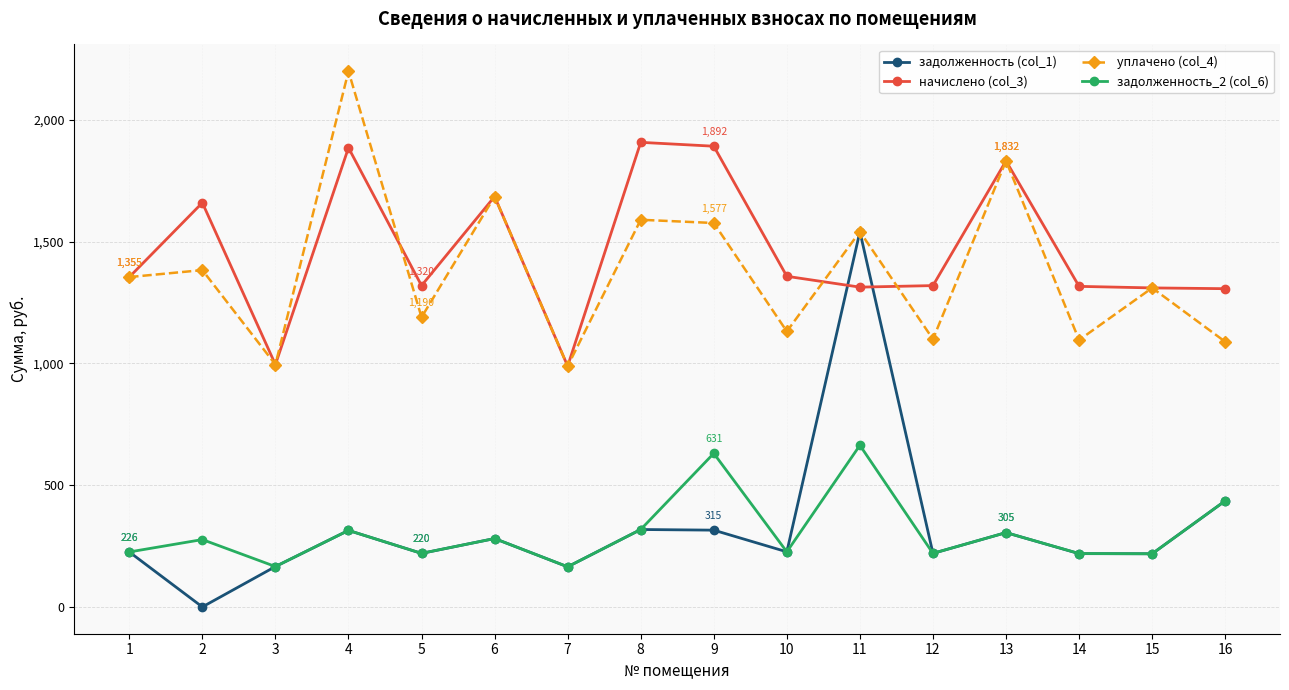

True or false: уплачено (col_4) and задолженность_2 (col_6) intersect in this chart.

False